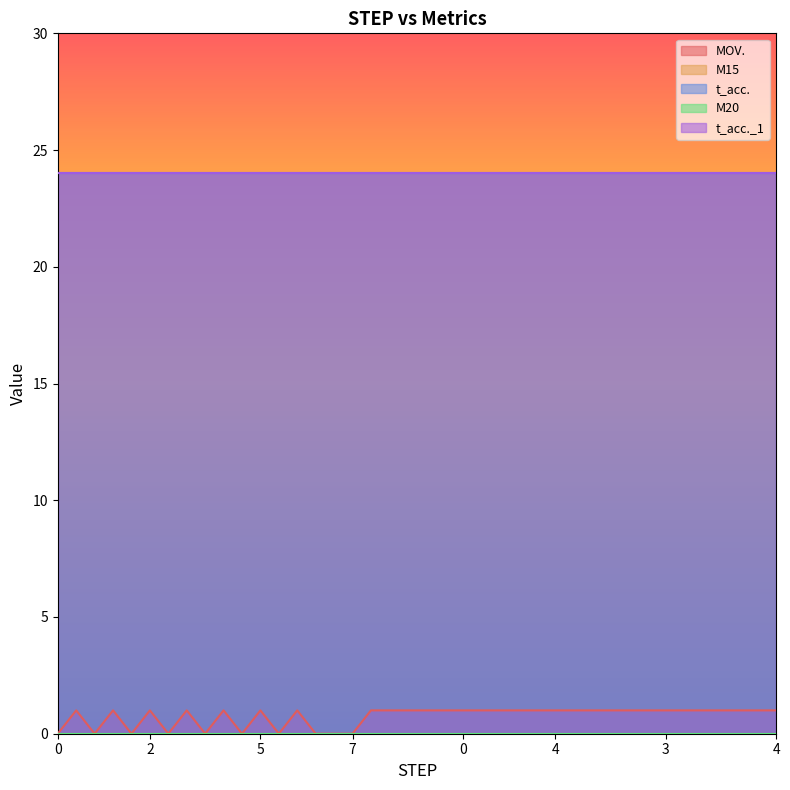

What are all the series names shown in the legend?

MOV., M15, t_acc., M20, t_acc._1